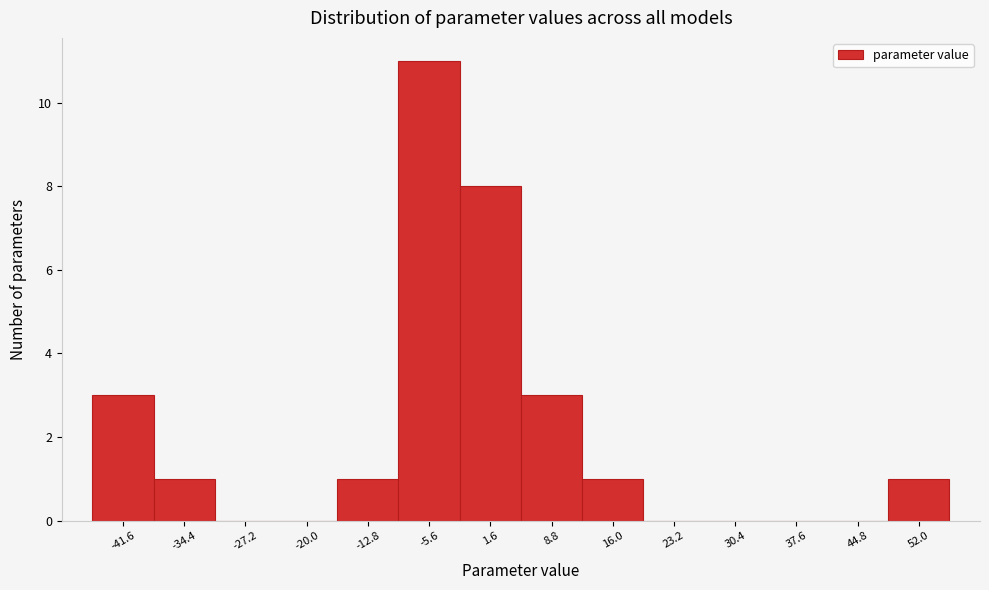

Reading right to left, what are all the values shown in this chart?

52.0=1	44.8=0	37.6=0	30.4=0	23.2=0	16.0=1	8.8=3	1.6=8	-5.6=11	-12.8=1	-20.0=0	-27.2=0	-34.4=1	-41.6=3